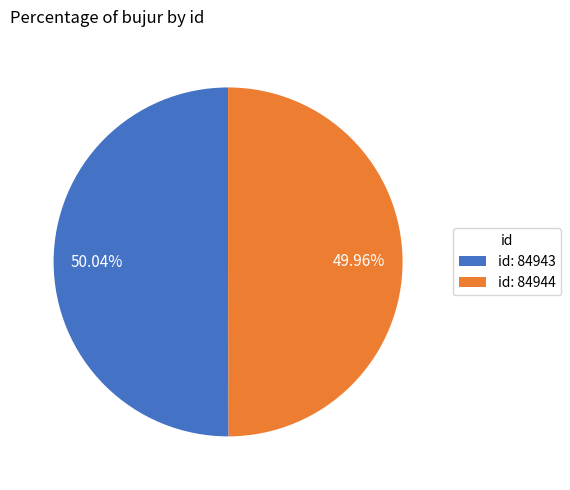

Is there a majority slice in this chart?

Yes